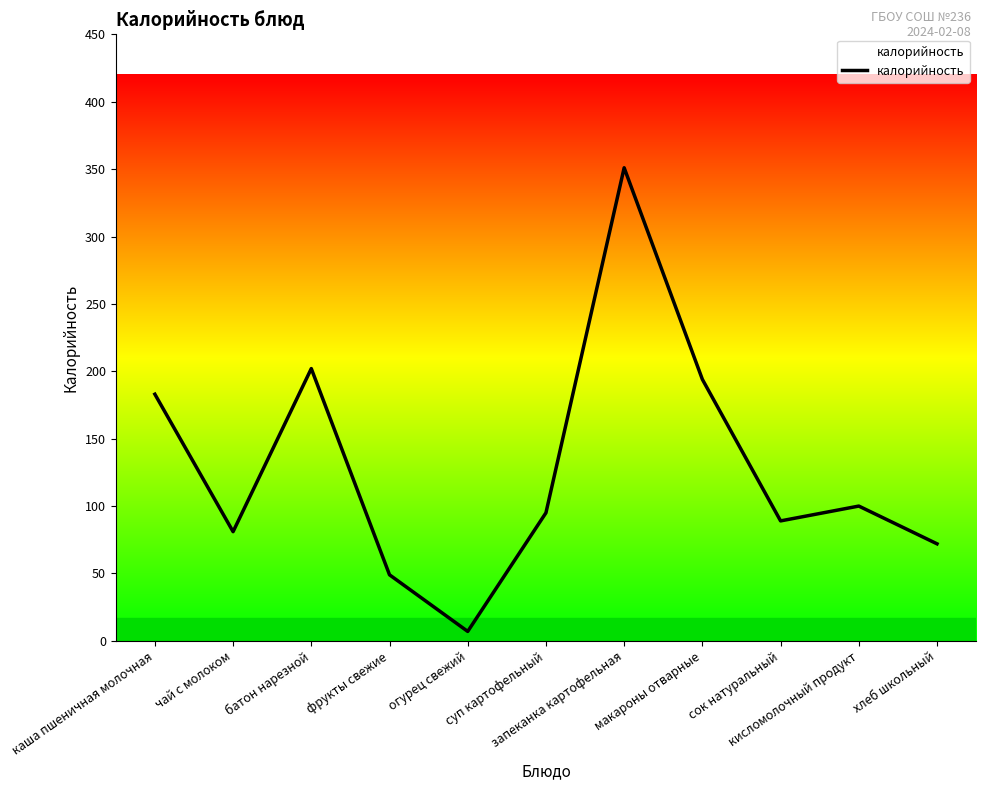

What is the difference between the maximum and minimum values?

344